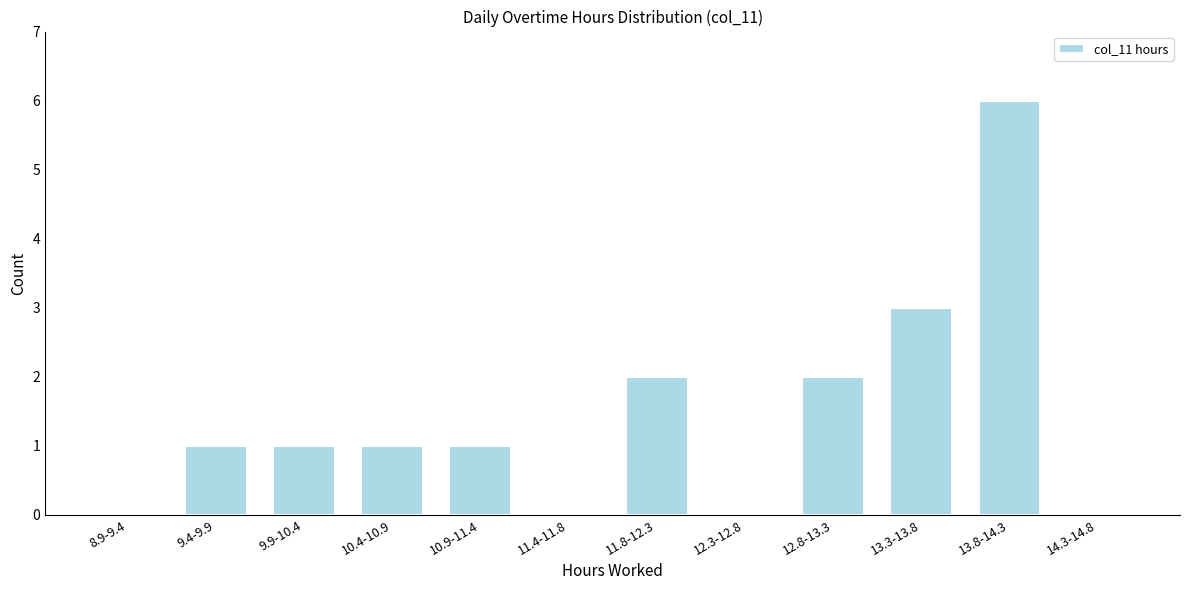

Reading left to right, extract all data points from this chart.

8.9-9.4=0	9.4-9.9=1	9.9-10.4=1	10.4-10.9=1	10.9-11.4=1	11.4-11.8=0	11.8-12.3=2	12.3-12.8=0	12.8-13.3=2	13.3-13.8=3	13.8-14.3=6	14.3-14.8=0